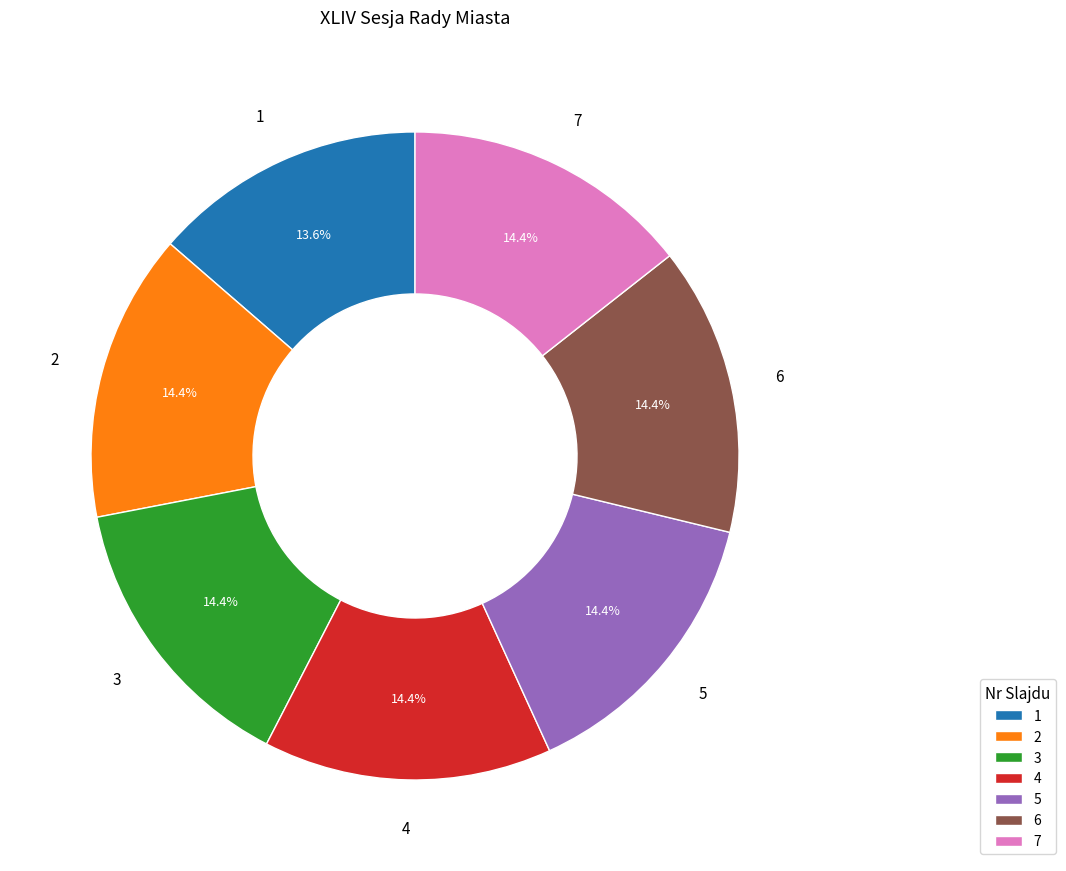

How many segments does this pie chart have?

7